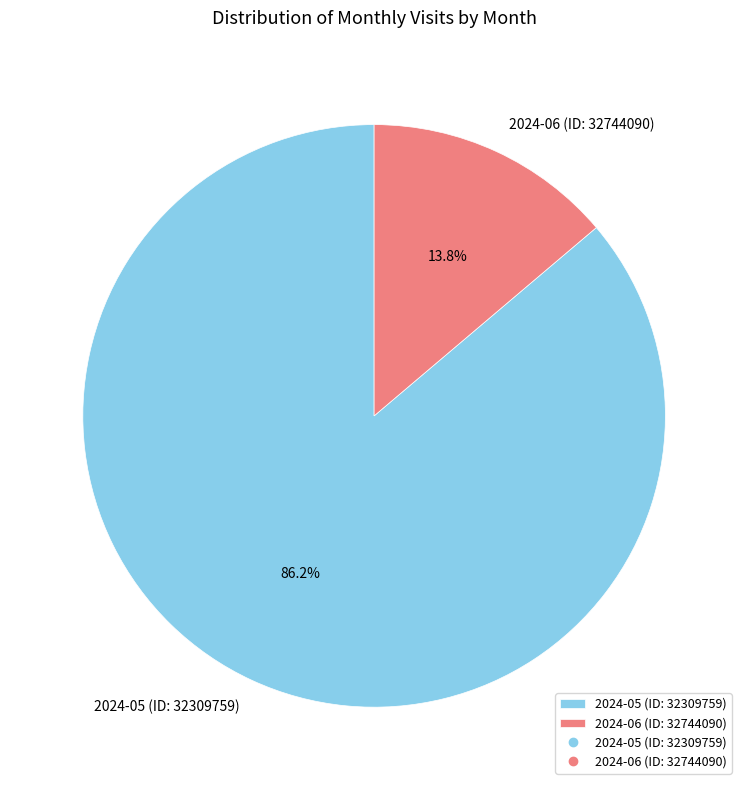

Which category has the smallest portion of the pie?

2024-06 (ID: 32744090)